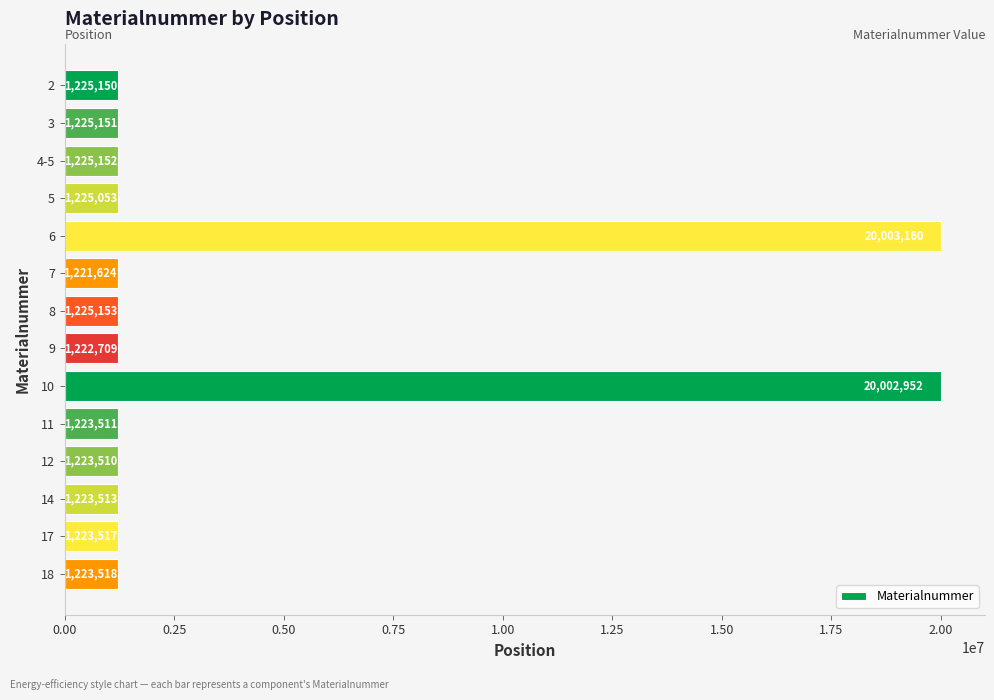

What is the difference between the maximum and minimum values?

18781536